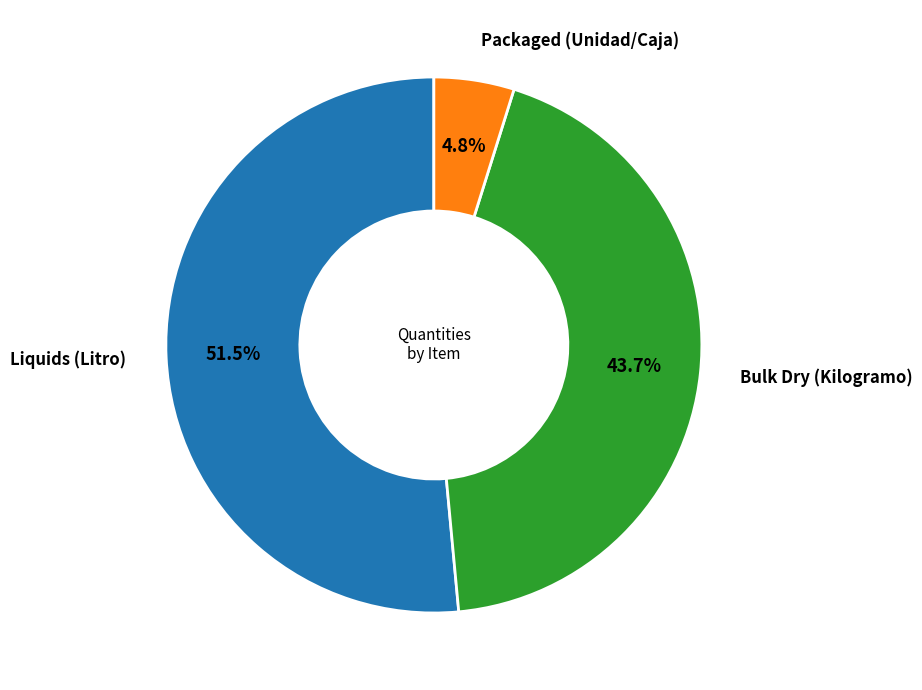

Count the number of slices in the pie.

3